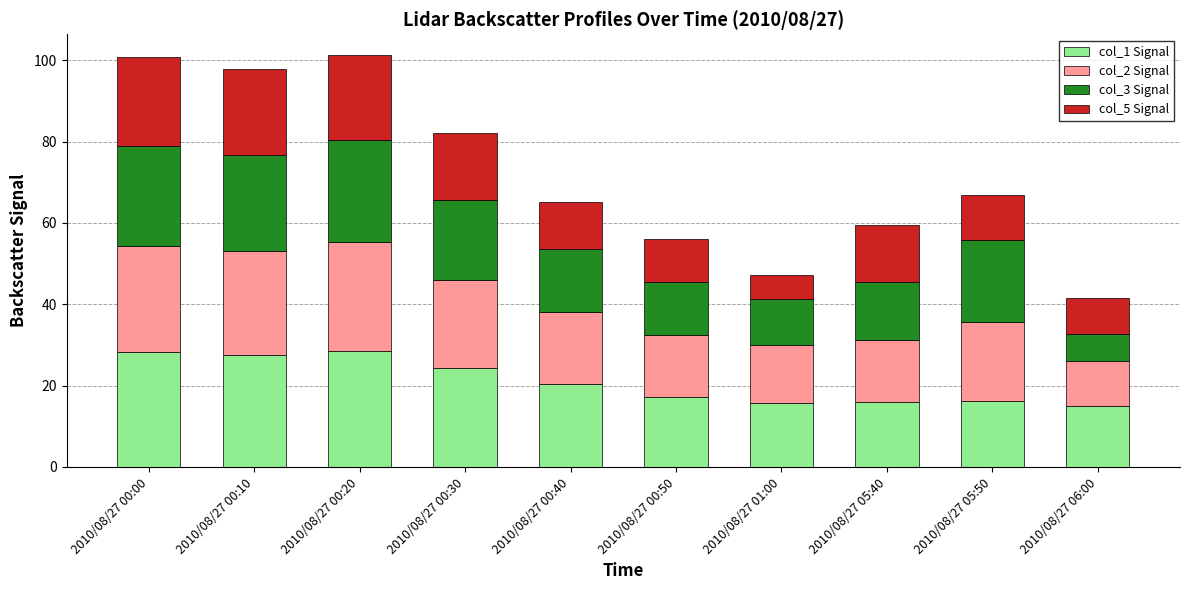

What is the sum of the col_1 Signal values at 2010/08/27 01:00 and 2010/08/27 00:30?

40.1